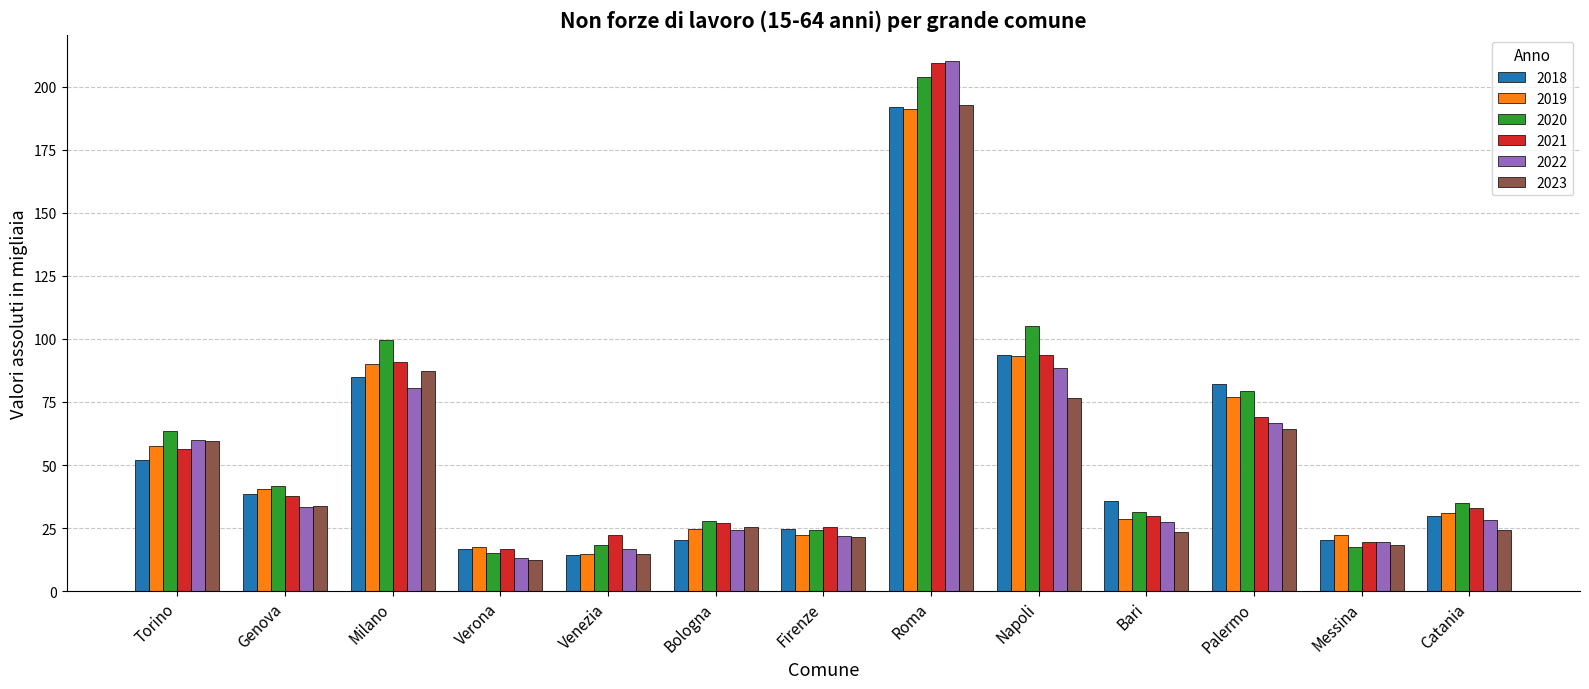

What position from the right is Venezia?

9